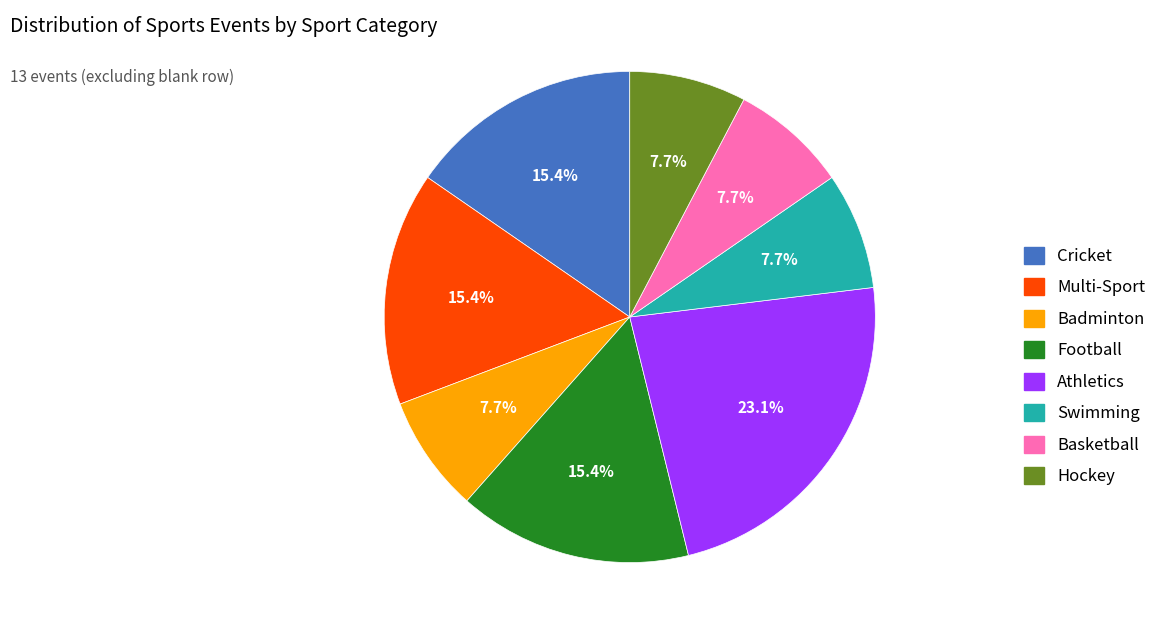

Does any single category account for the majority?

No